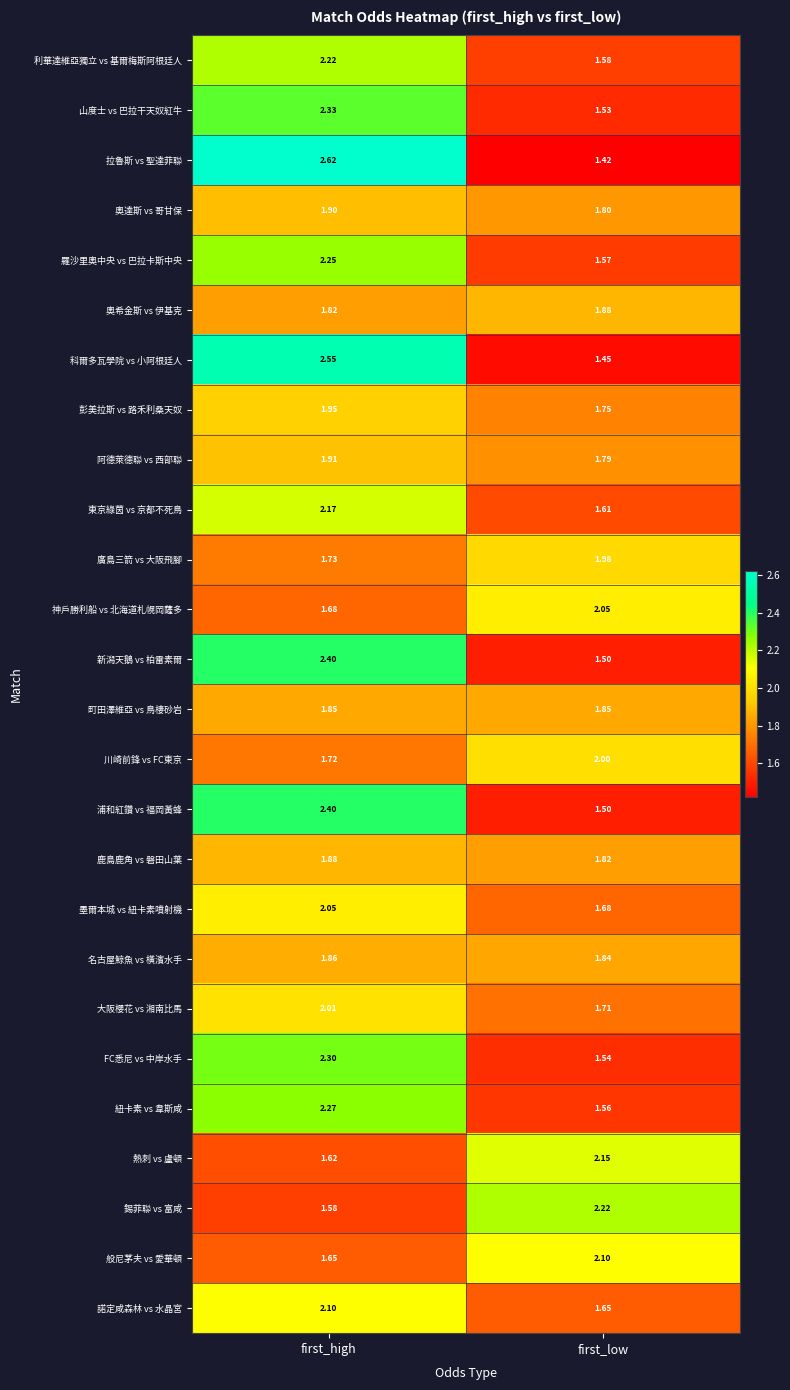

Which category has the highest value in the 科爾多瓦學院 vs 小阿根廷人 series?

first_high